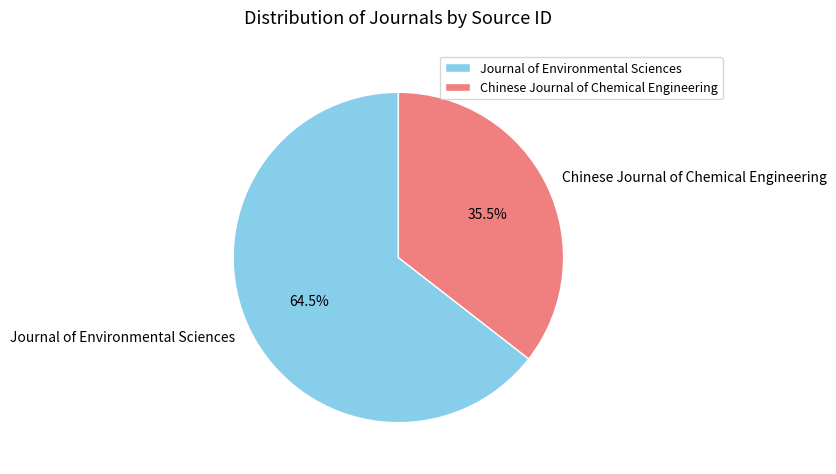

What portion of the pie excludes Chinese Journal of Chemical Engineering?

64.5%